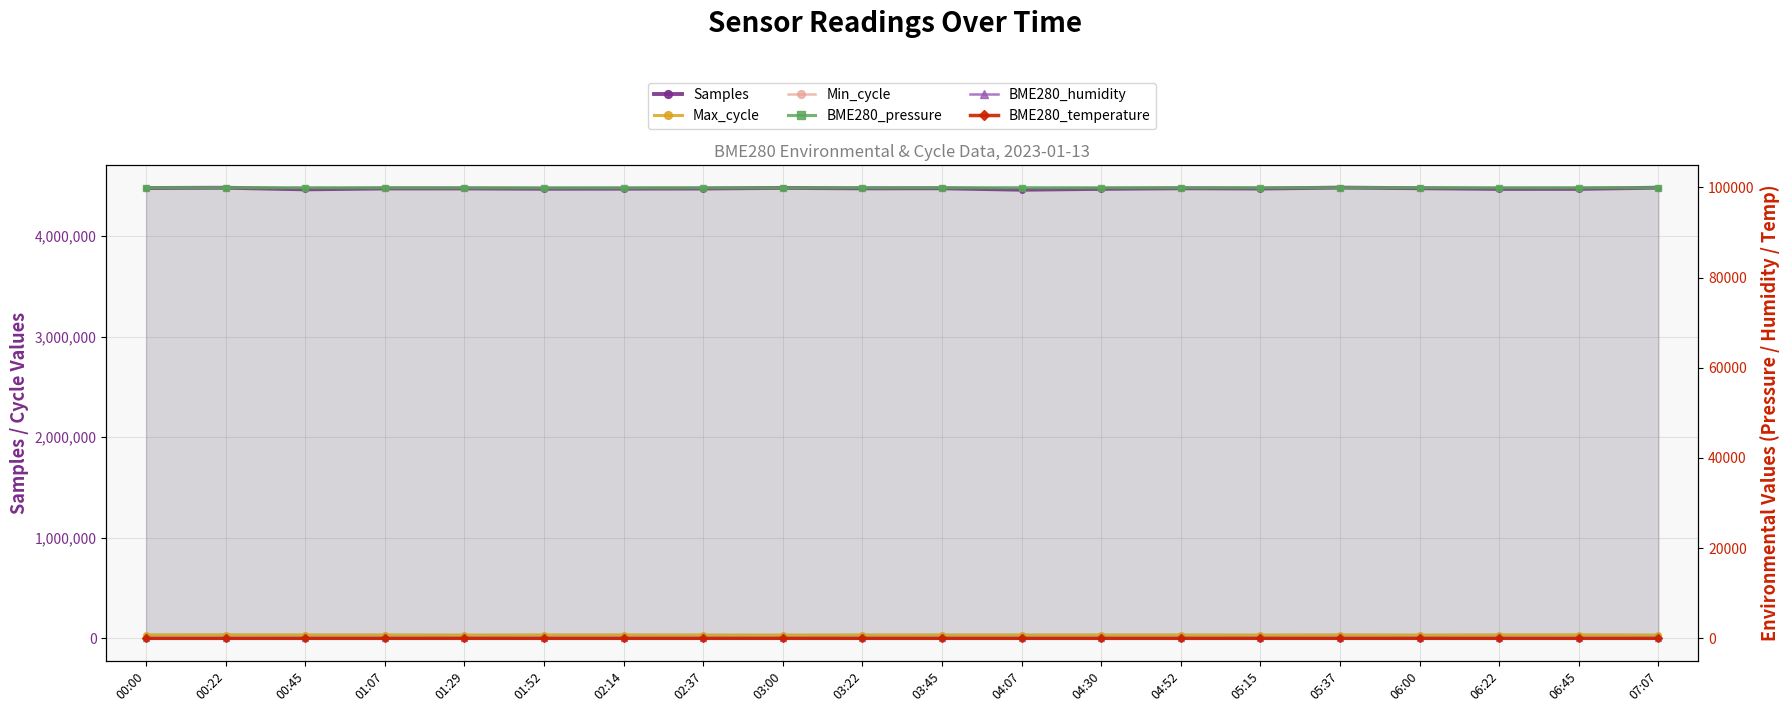

What is the difference between the second highest and minimum values in the BME280_pressure series?

43.5